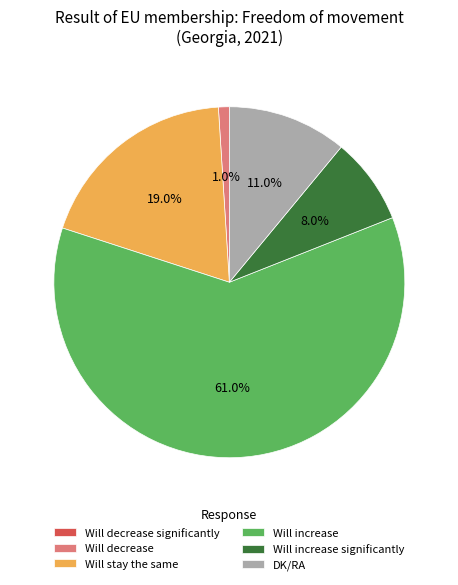

Does any single category account for the majority?

Yes